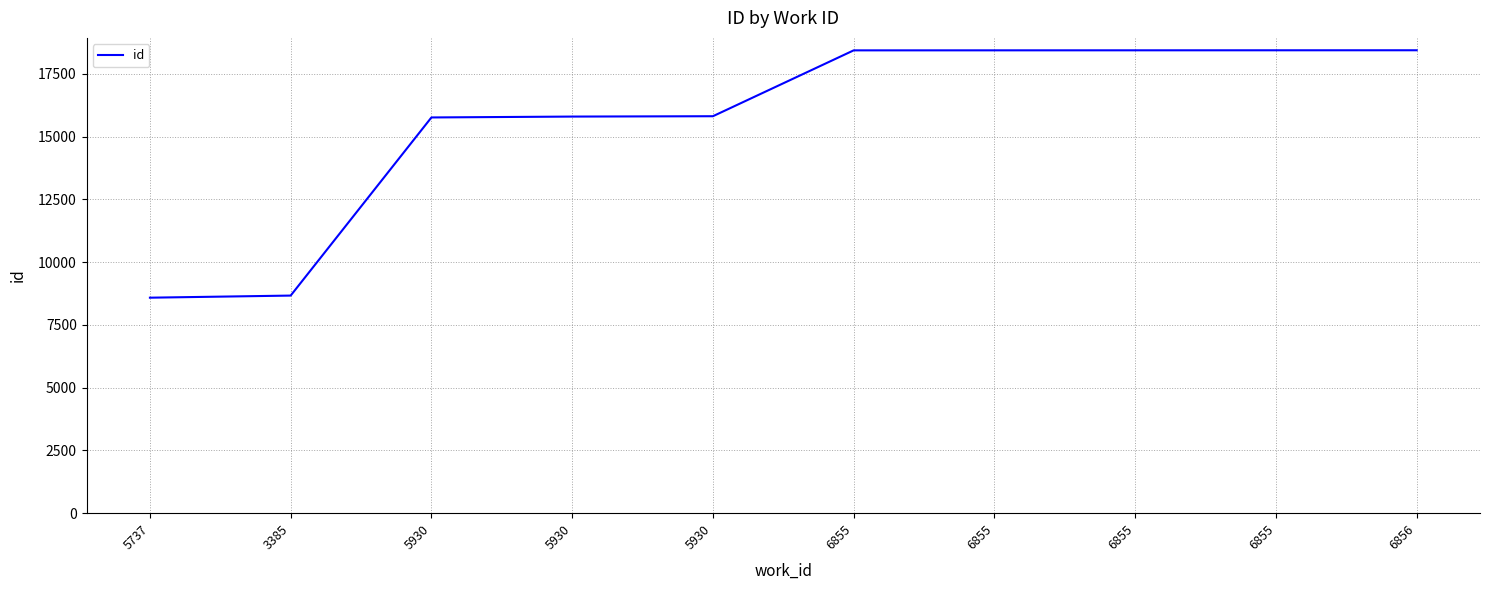

At which category does the chart reach its peak across all series?

6856